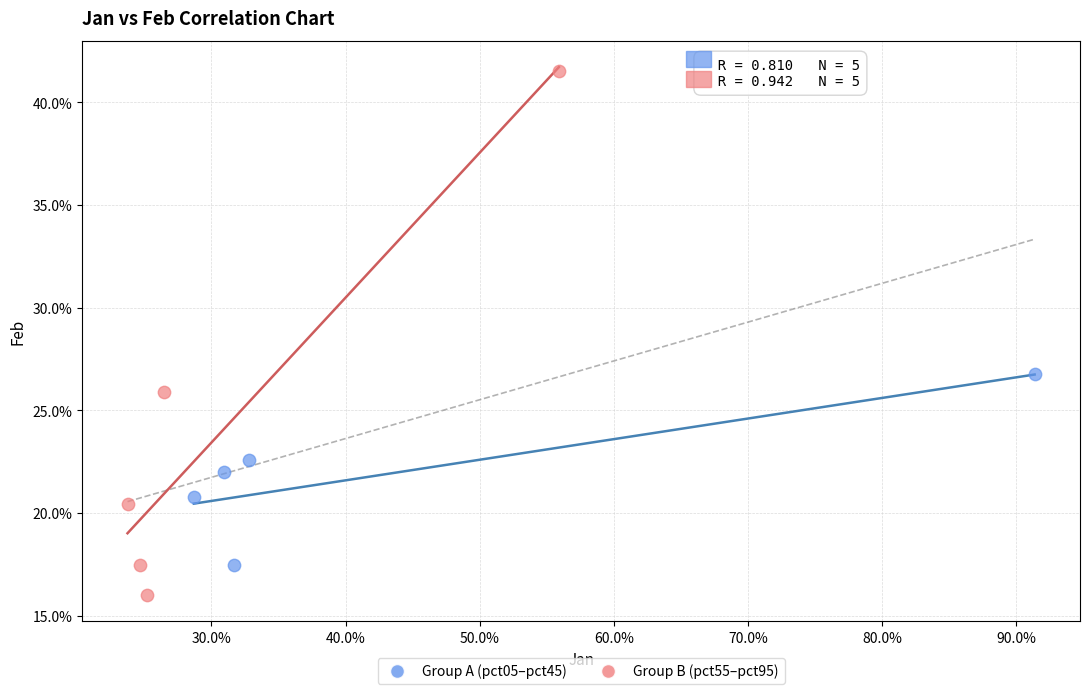

Which series reaches the minimum Y coordinate?

Group B (pct55–pct95)